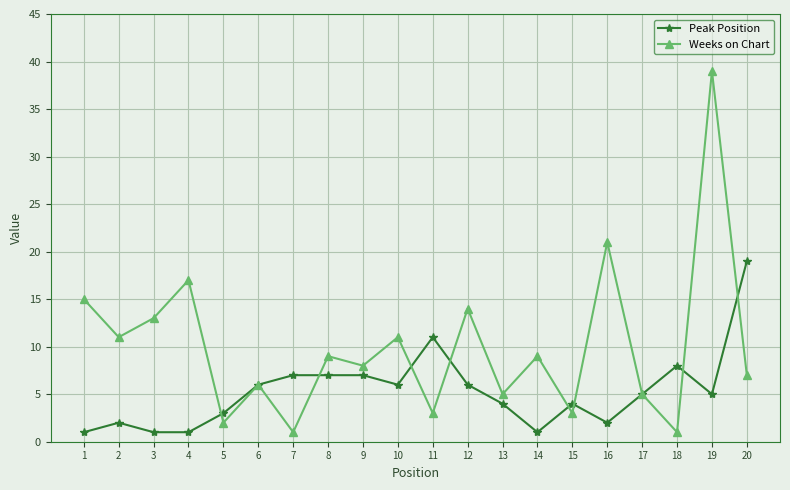

Is it true that Weeks on Chart equals 14 at 12?

True